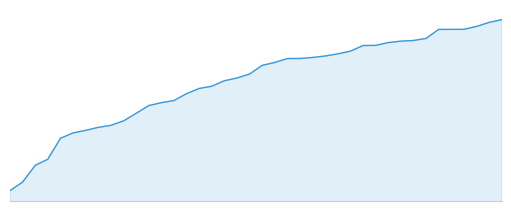

Does the chart display data point markers on the line(s)?

No